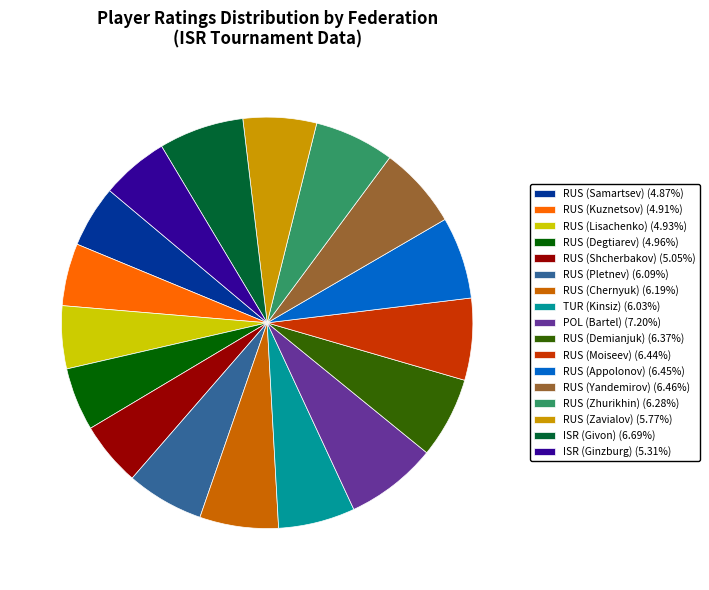

Approximately how many times larger is the value at RUS (Shcherbakov) (5.05%) compared to TUR (Kinsiz) (6.03%)?

0.8